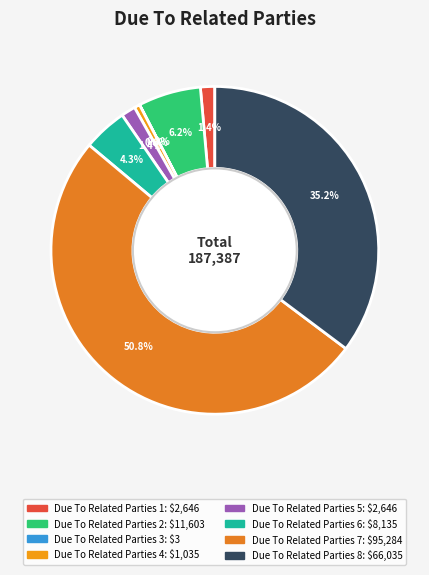

Which category accounts for the majority?

Due To Related Parties 7